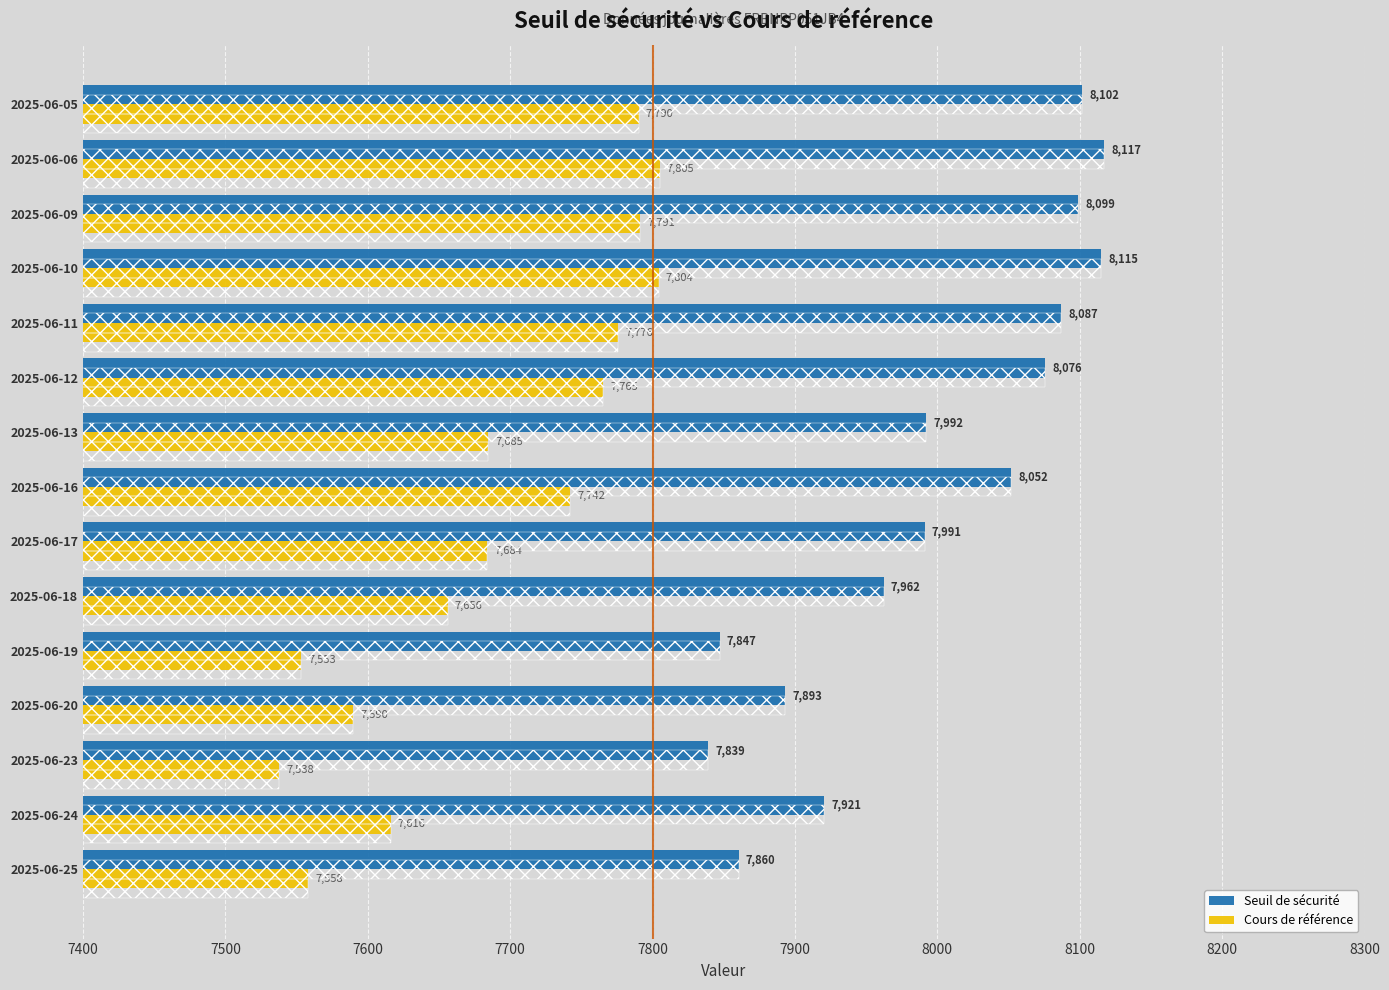

What are all the series names shown in the legend?

Seuil de sécurité, Cours de référence